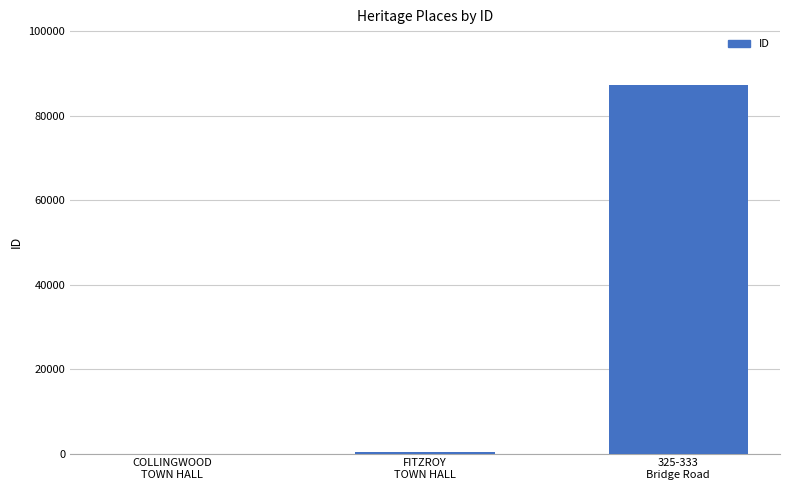

What is the sum of all values?

87784